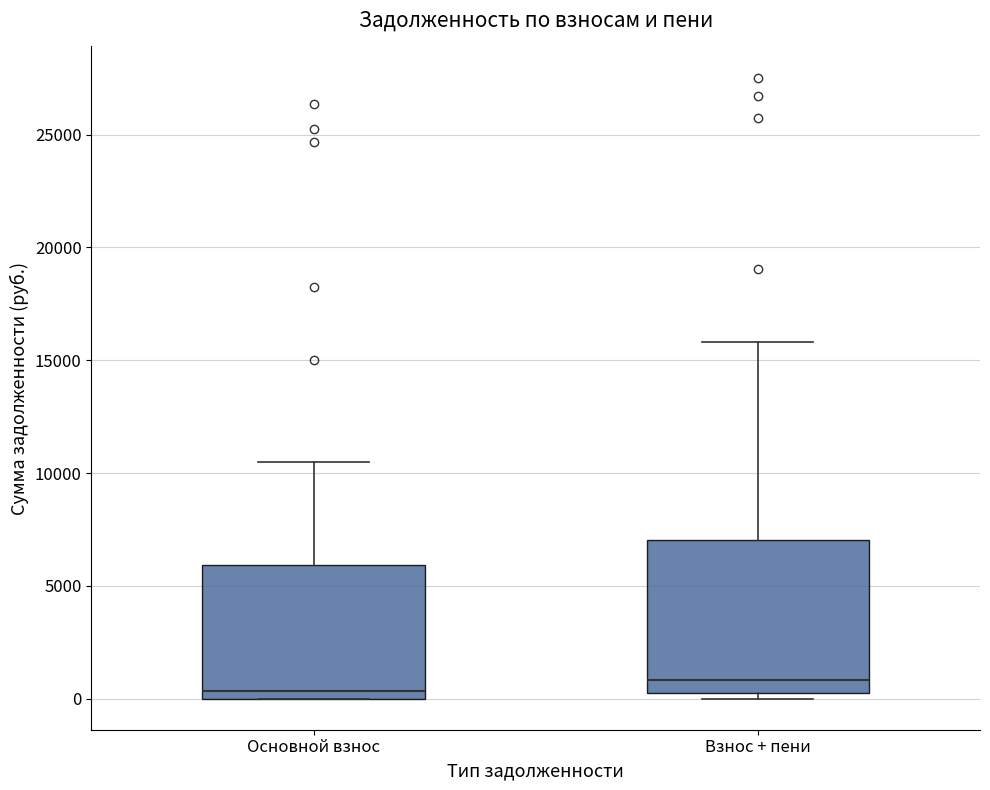

Where does the upper whisker of the box for Взнос + пени end on the y-axis? The values are not printed on the chart, so give them approximately, as read against the axis.

16000